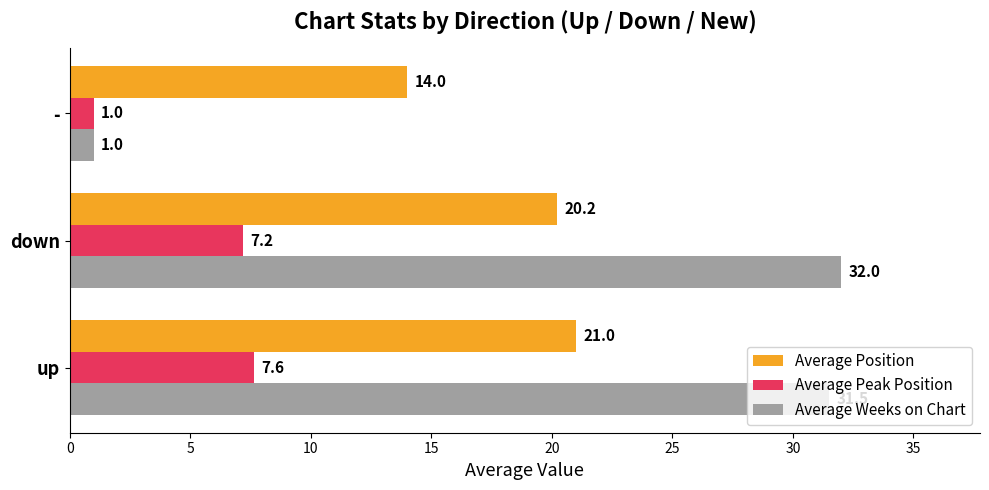

What is the difference between the second highest and minimum values in the Average Weeks on Chart series?

30.5